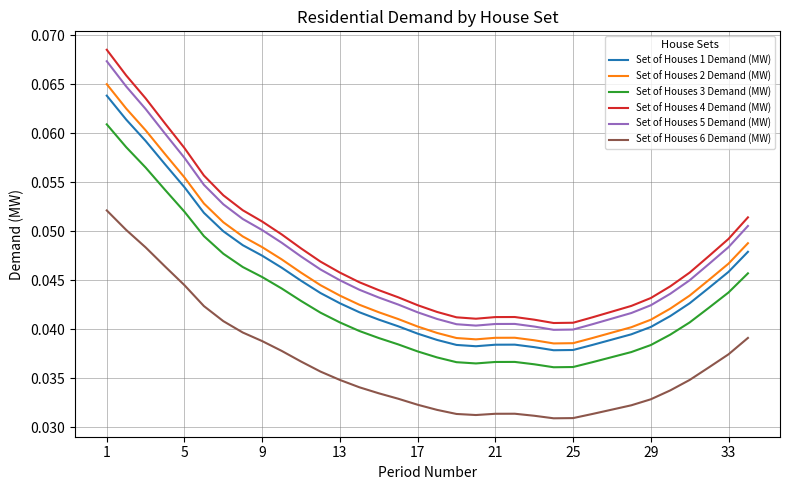

True or false: Set of Houses 5 Demand (MW) and Set of Houses 3 Demand (MW) intersect in this chart.

False